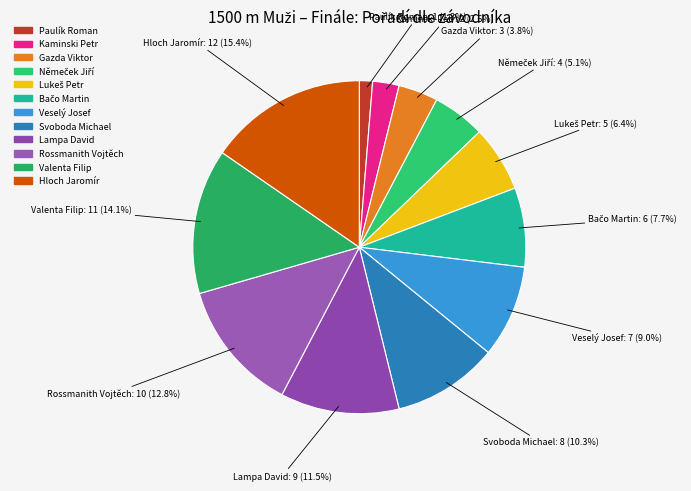

Which has a higher value, Valenta Filip or Gazda Viktor?

Valenta Filip